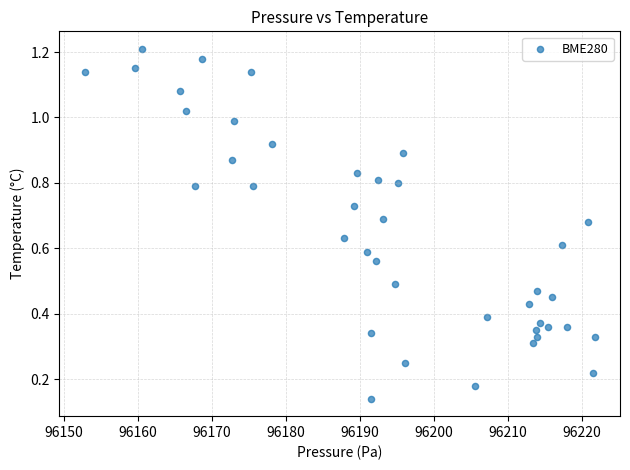

What is the range of X values (max minus min)?

68.9